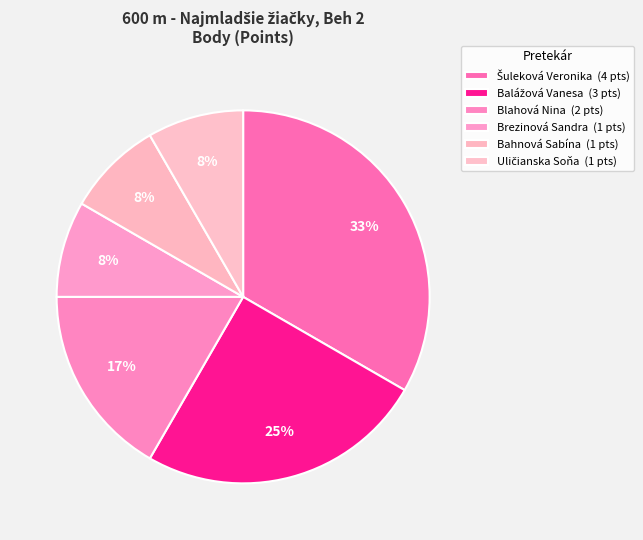

How many segments does this pie chart have?

6